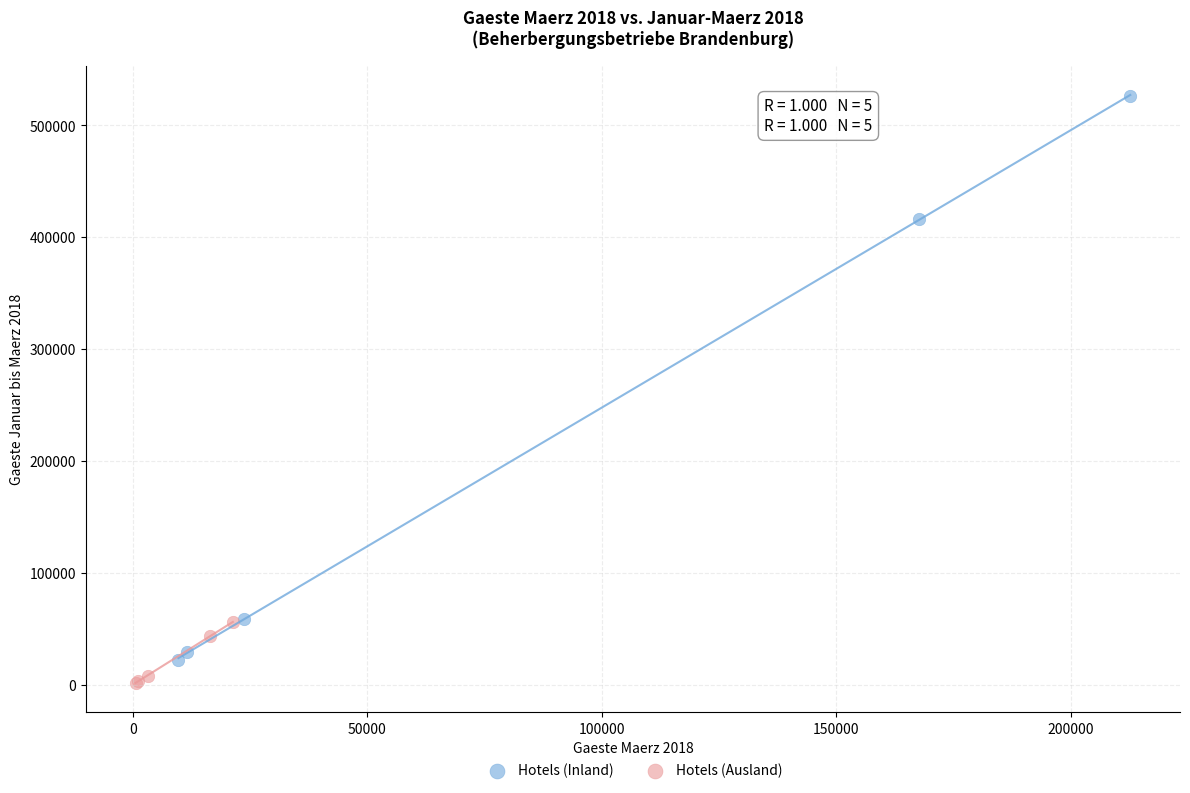

Which series has the largest Y range (max minus min)?

Hotels (Inland)